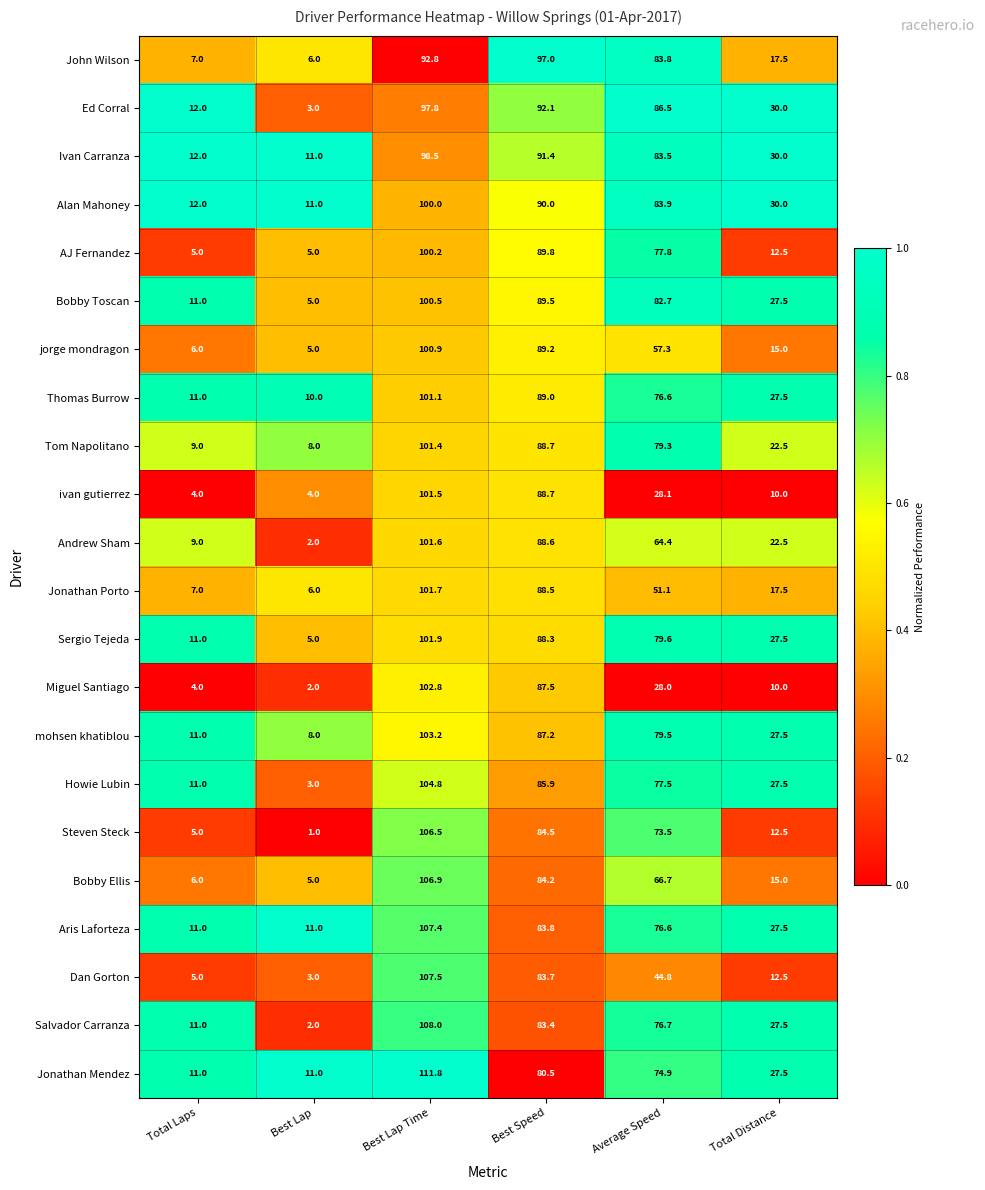

At which label does mohsen khatiblou reach its minimum?

Best Lap